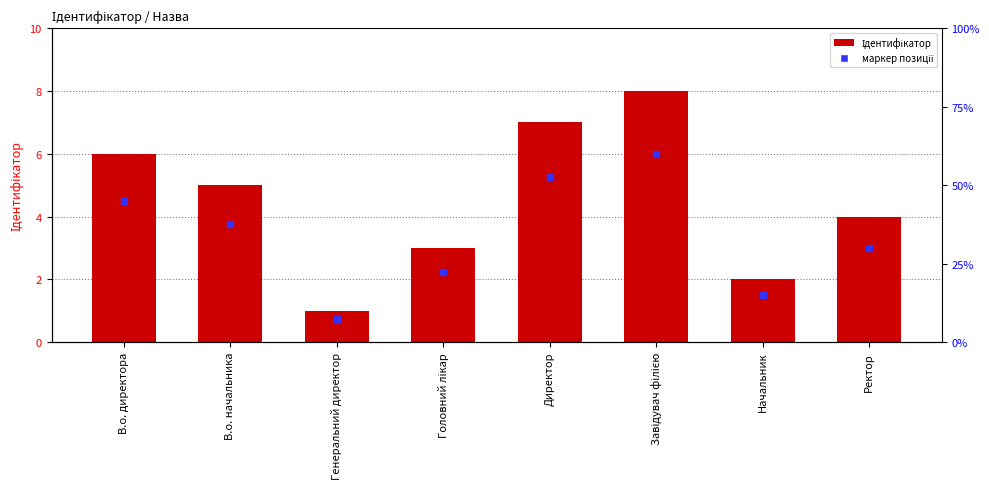

Does the chart contain stacked bars?

No